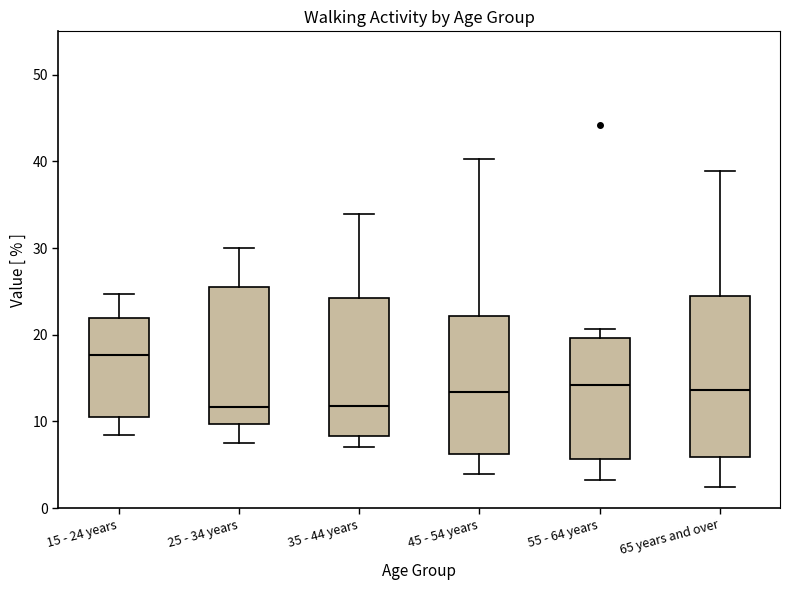

Where is the upper edge of the box for 25 - 34 years on the y-axis? The values are not printed on the chart, so give them approximately, as read against the axis.

25